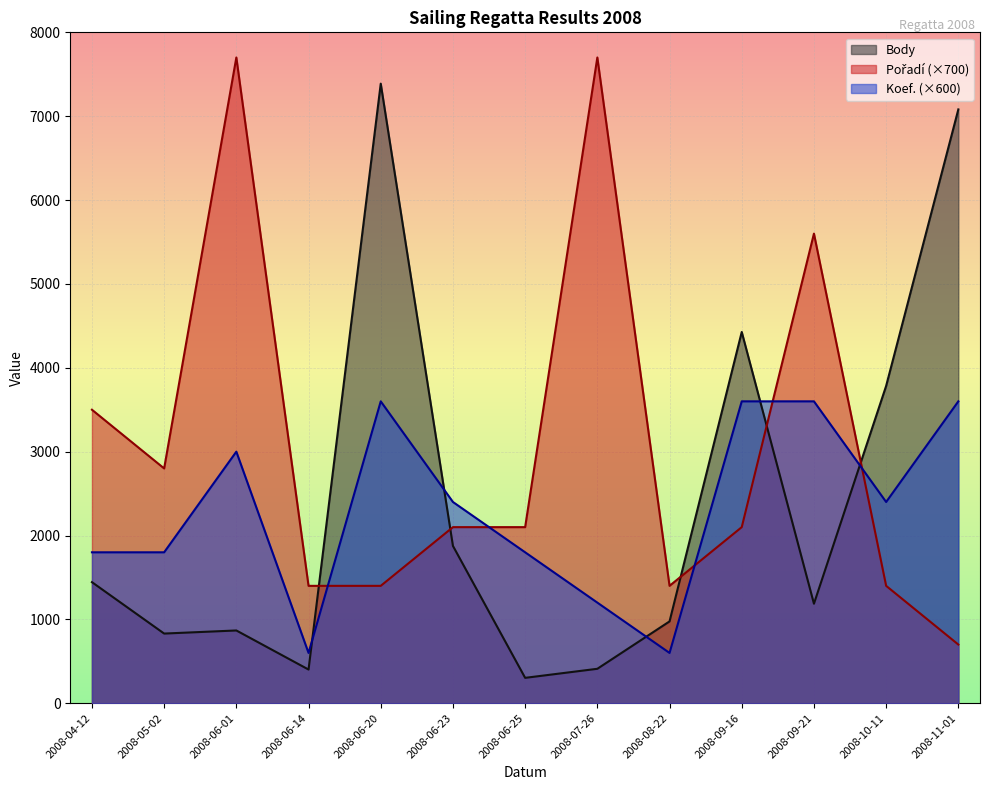

Which series has the widest spread of values?

Body